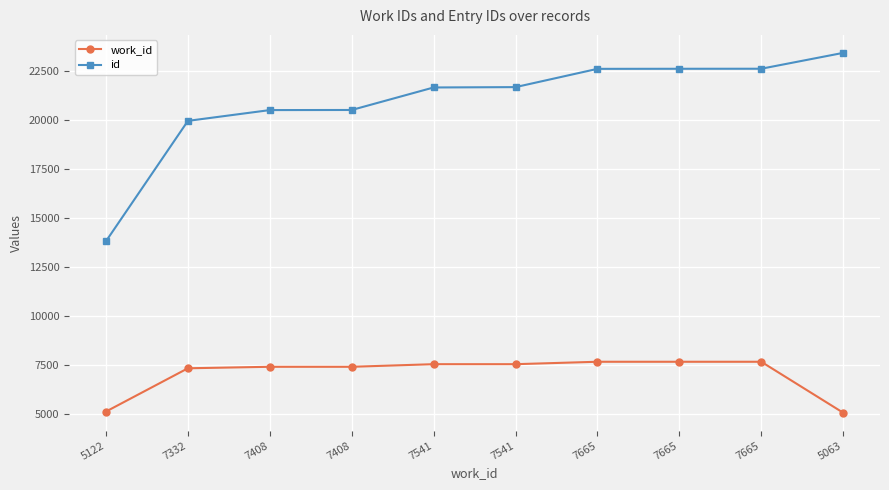

What is the sum of all id values?

209545